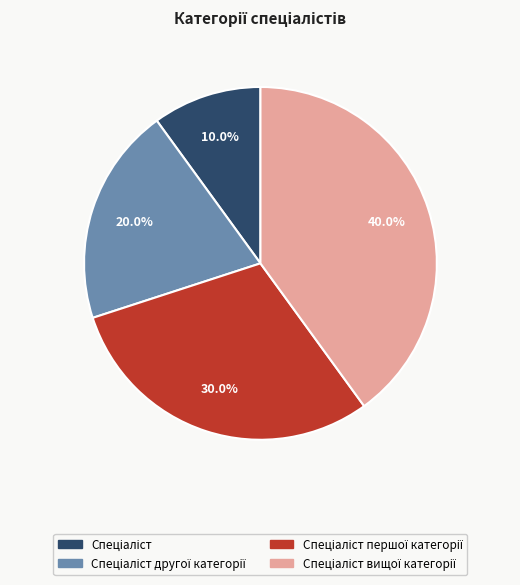

Is there any slice that represents more than half of the pie?

No